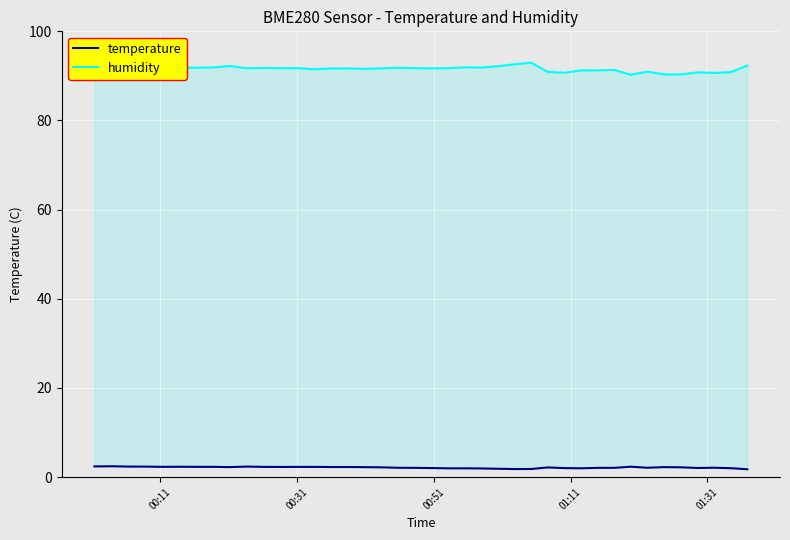

Count the number of categories in the chart.

40